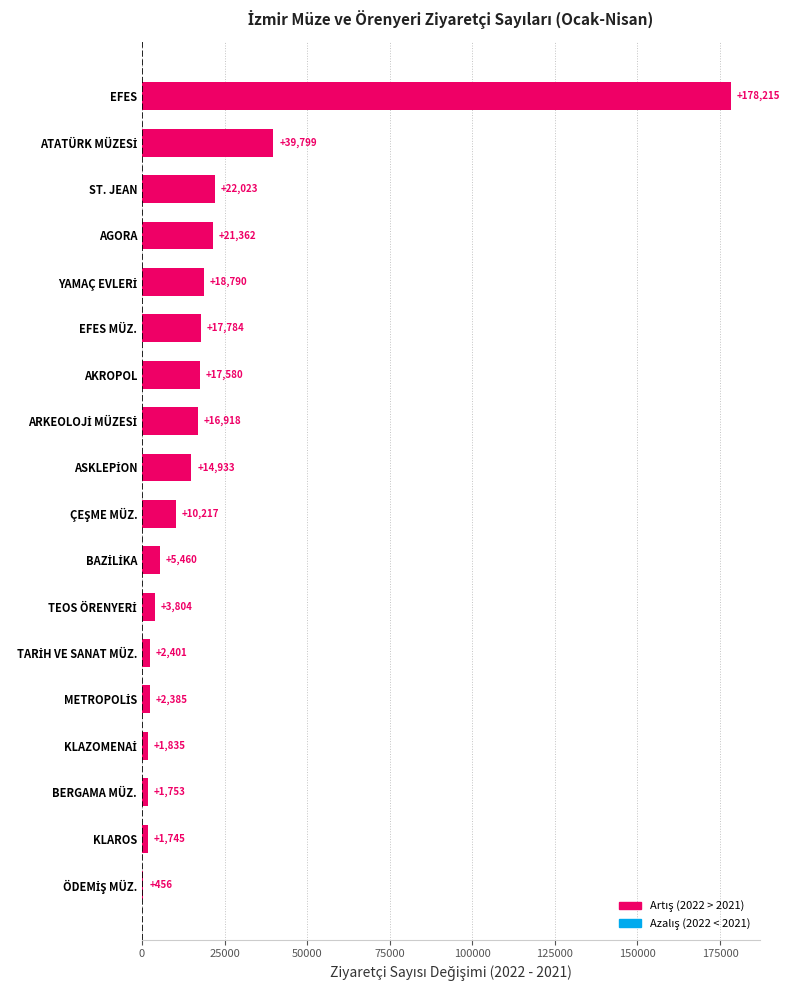

How many distinct data groups are displayed?

1